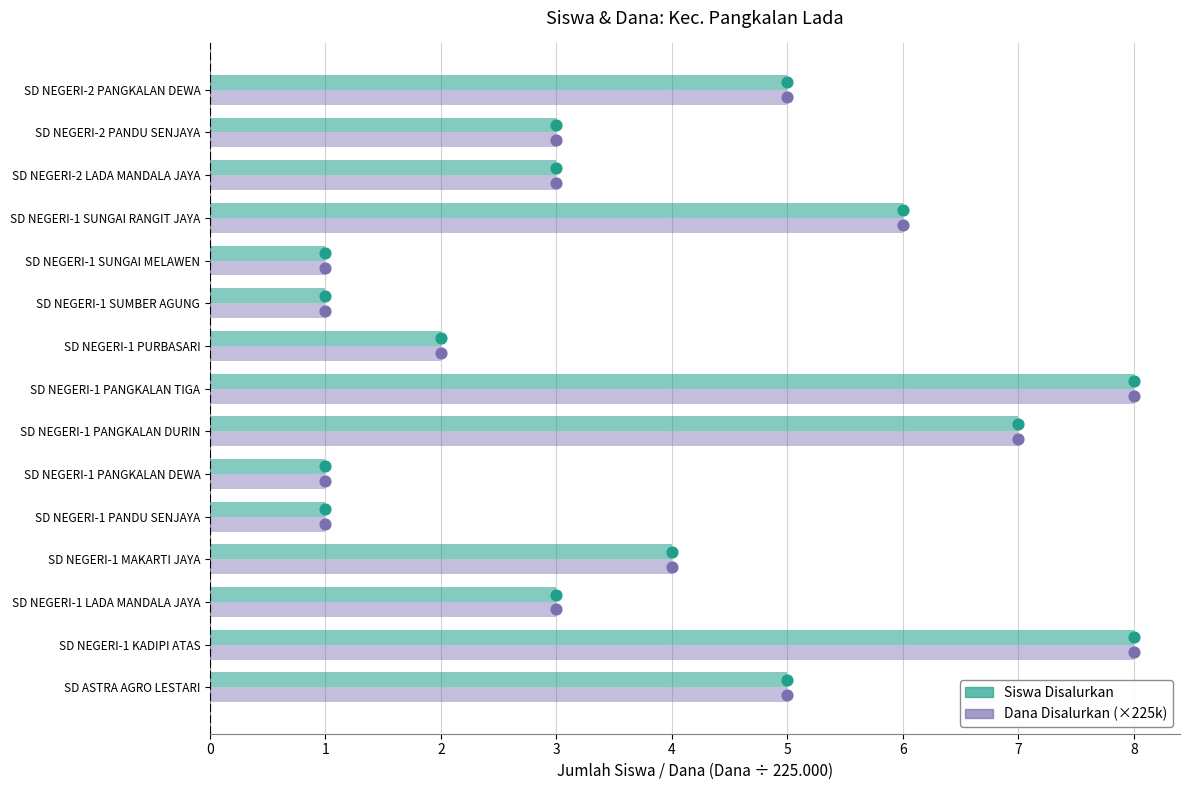

Is the value of Dana Disalurkan (×225k) at SD NEGERI-1 LADA MANDALA JAYA greater than the value of Siswa Disalurkan at SD NEGERI-1 PANDU SENJAYA?

Yes